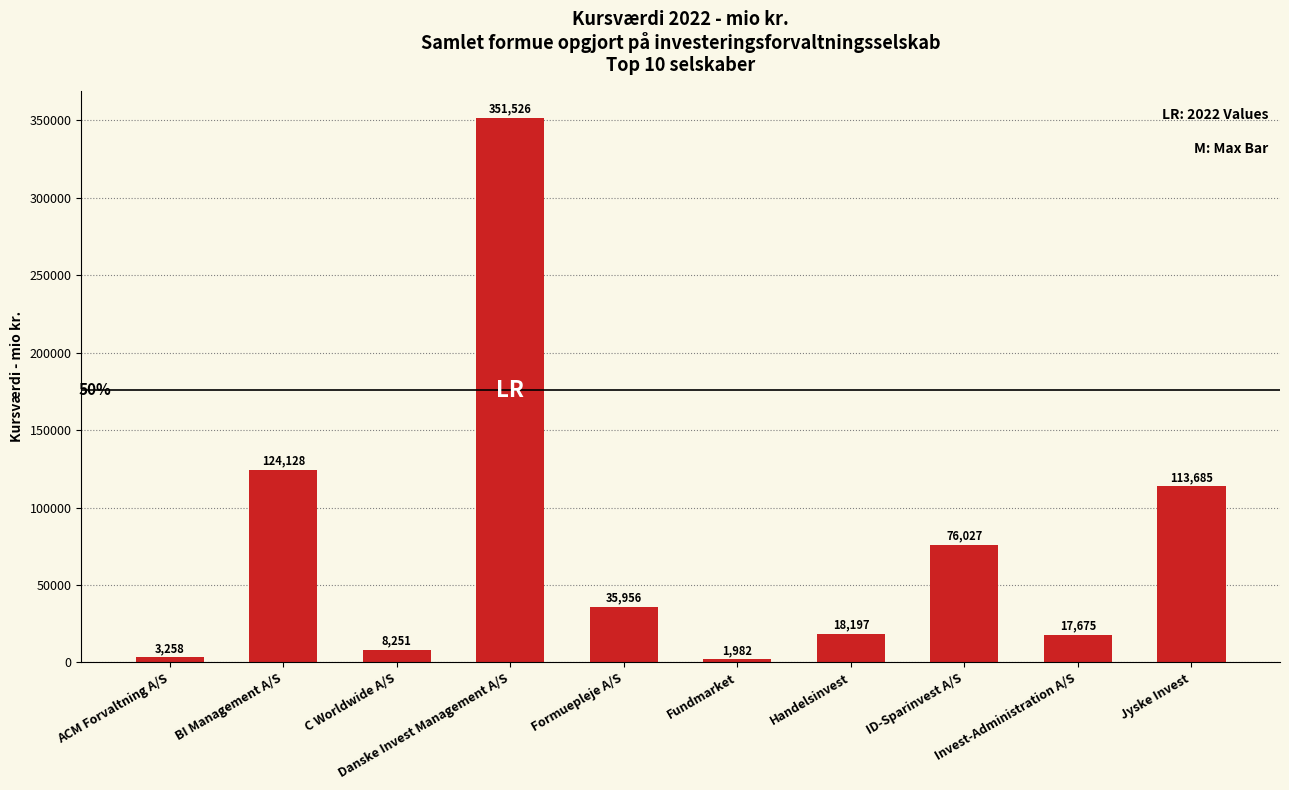

What is the greatest value displayed?

351526